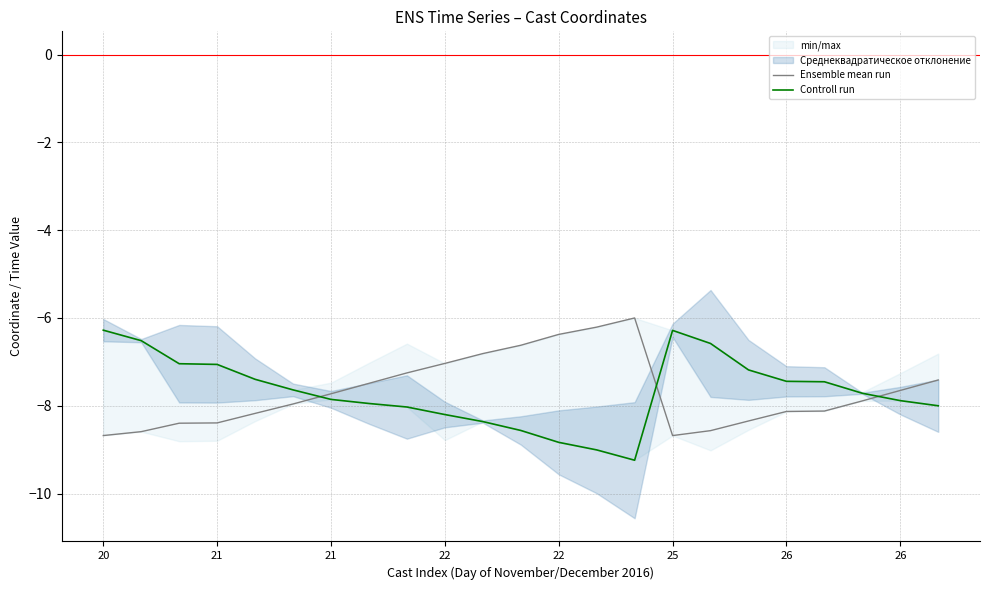

What is the total value across all series at 22?

-15.4